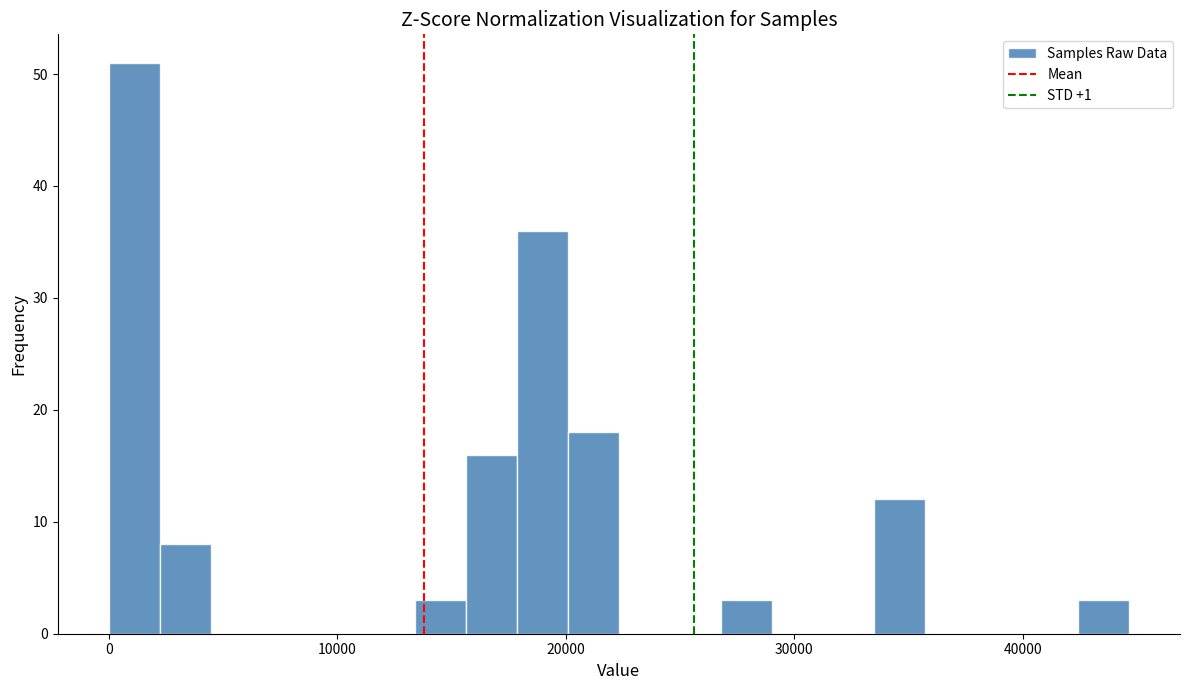

Read against the x-axis, roughly where is the centre of the tallest bar?

1000